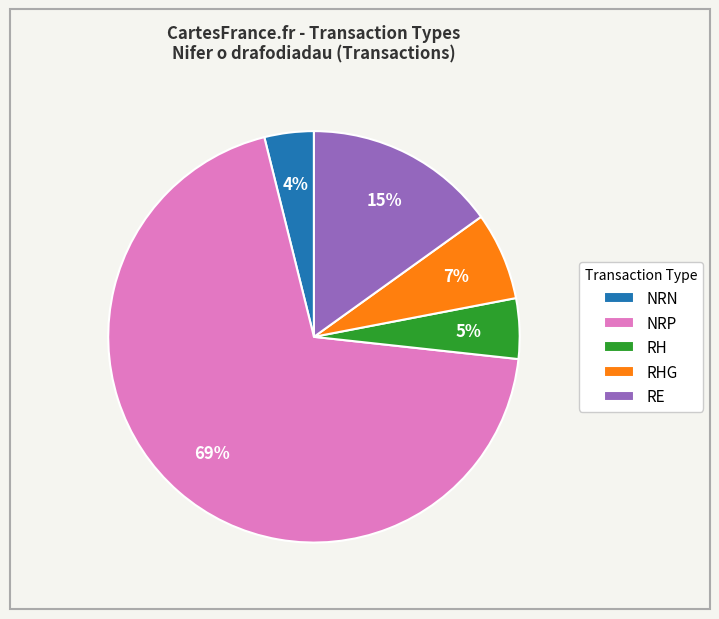

To the nearest percent, what is the average slice percentage?

20%